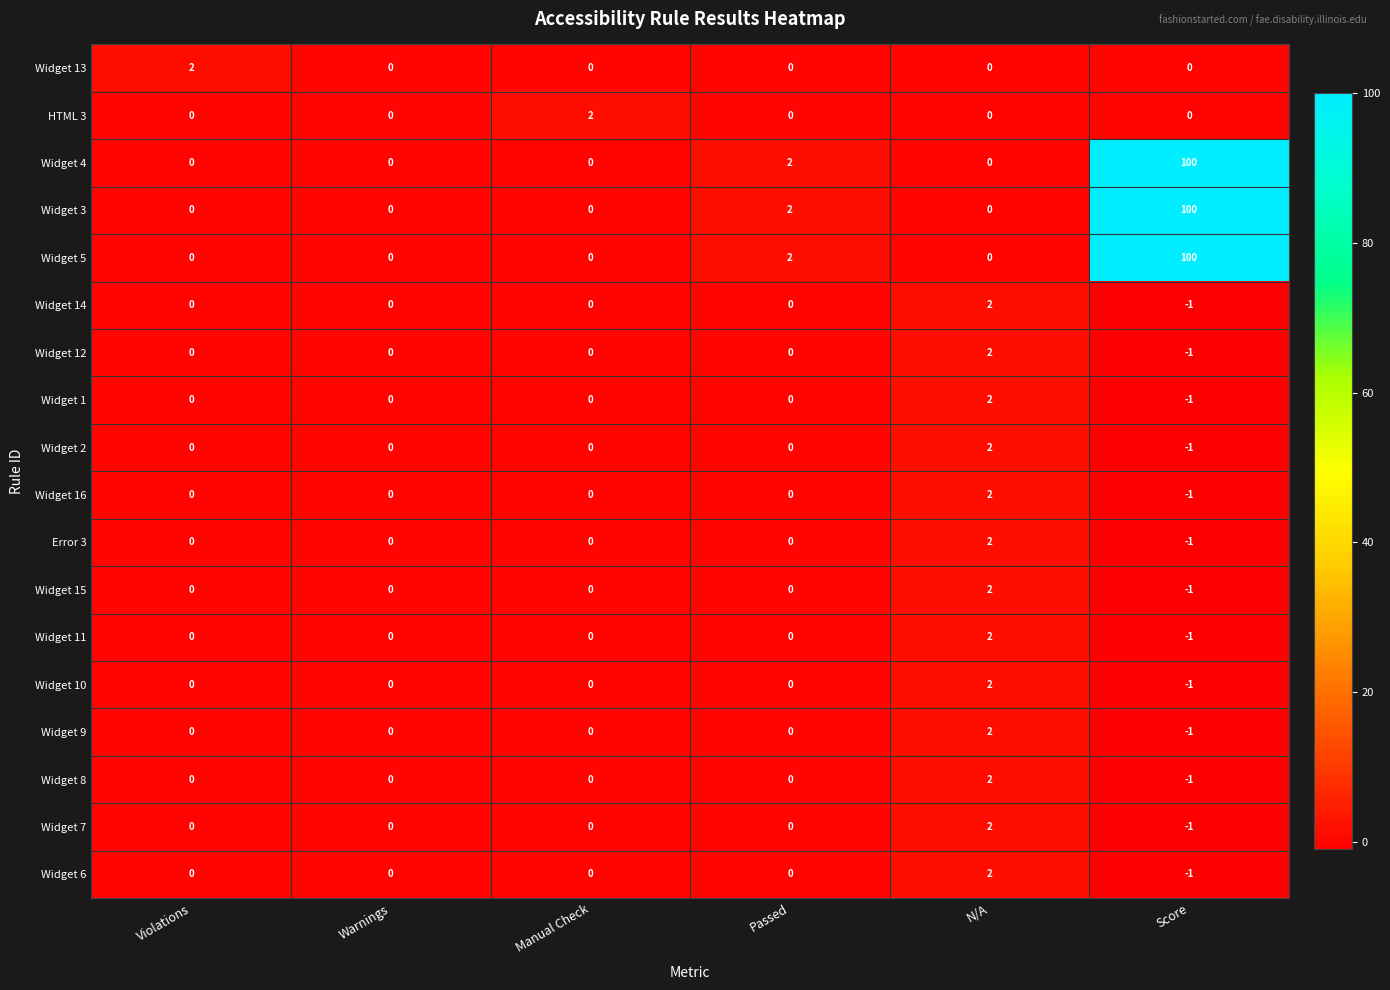

True or false: Widget 15 has a value of 2 at N/A.

True